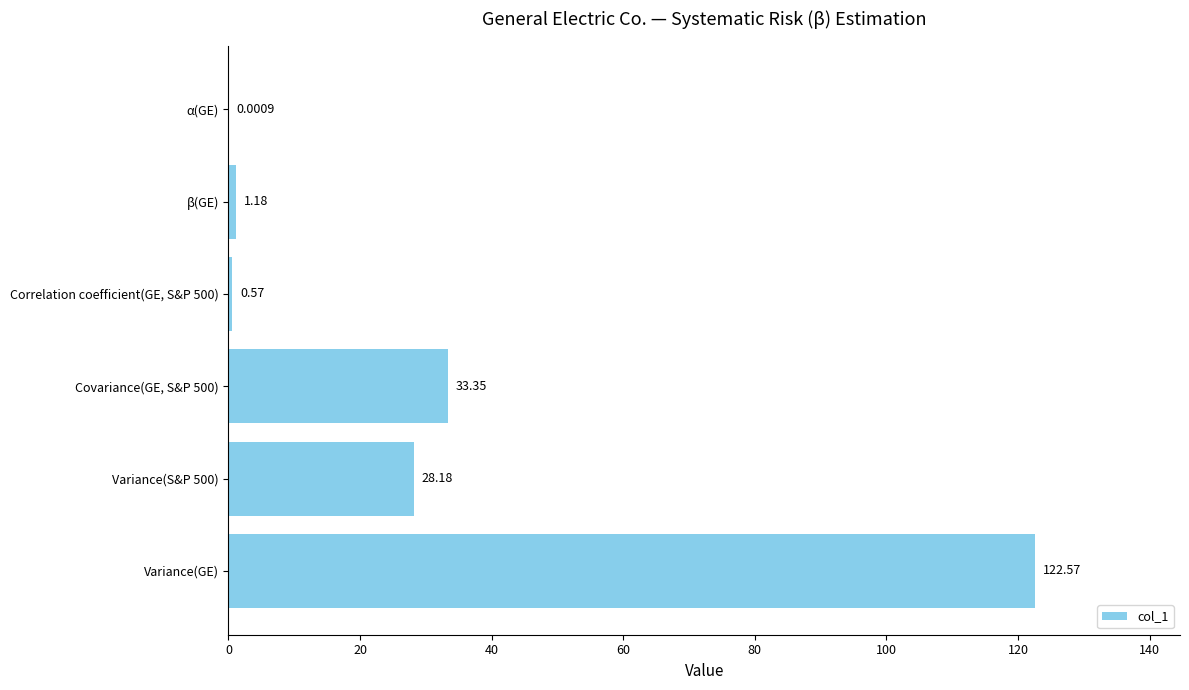

Which category has the highest value across all series?

Variance(GE)